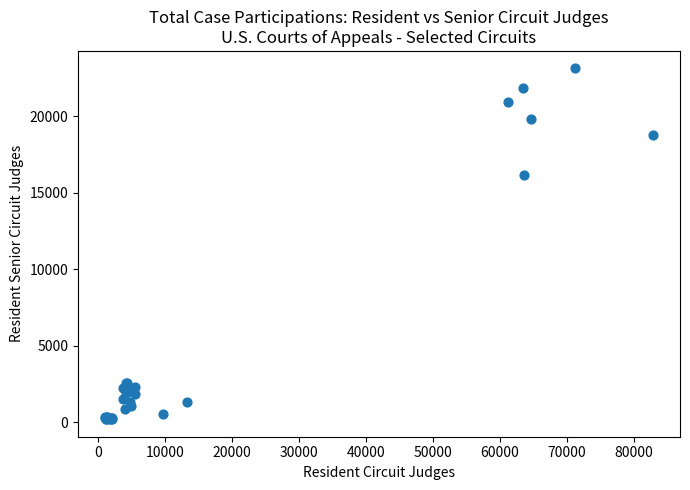

What Y value in the scatter plot is closest to 11664?

16188